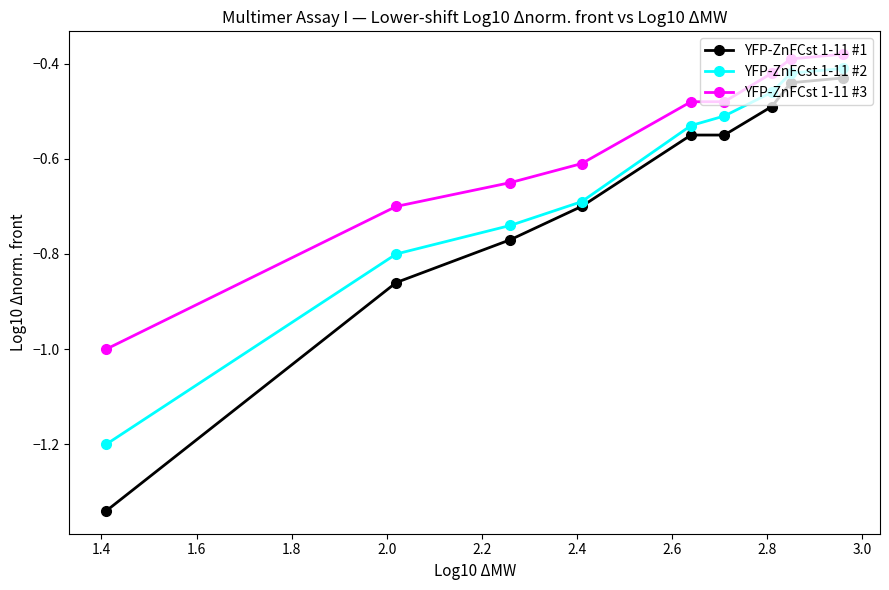

What is the value of the YFP-ZnFCst 1-11 #2 point at the 1st from the left?

-1.2